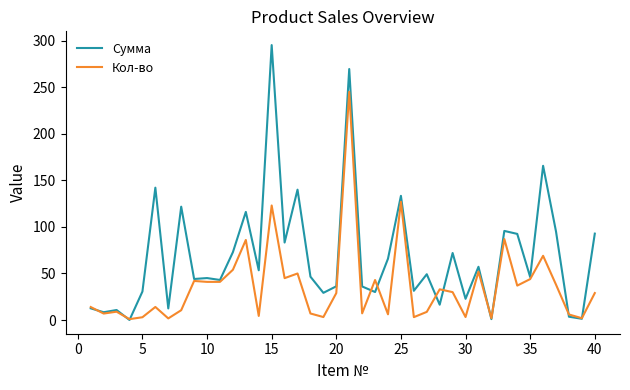

Which series has the widest spread of values?

Сумма